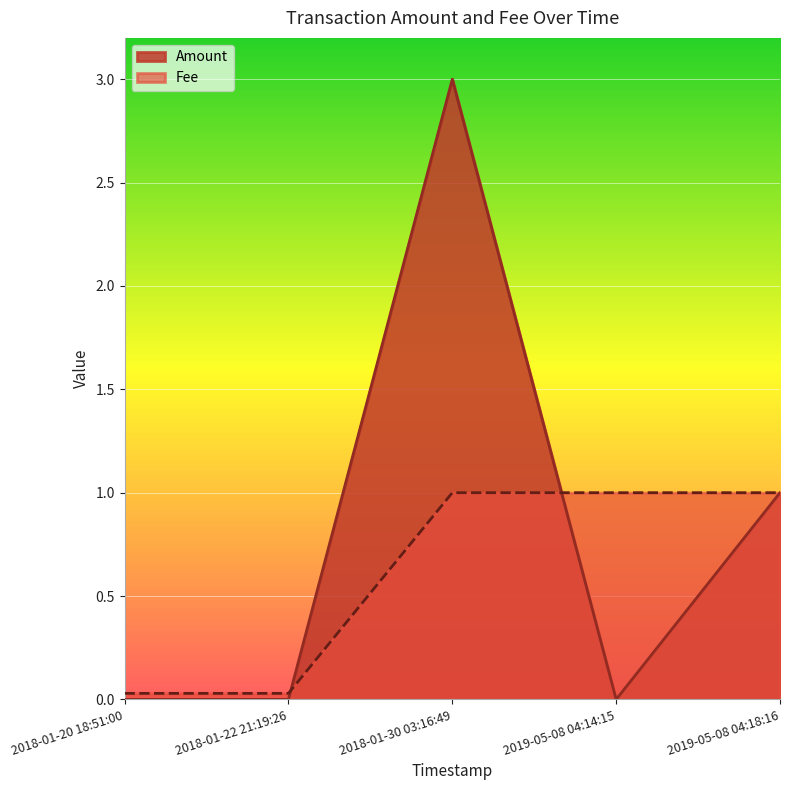

Reading left to right, extract all data points from this chart.

Amount: 0.0	0.0	3.0	0.0	1.0
Fee: 0.0	0.0	1.0	1.0	1.0